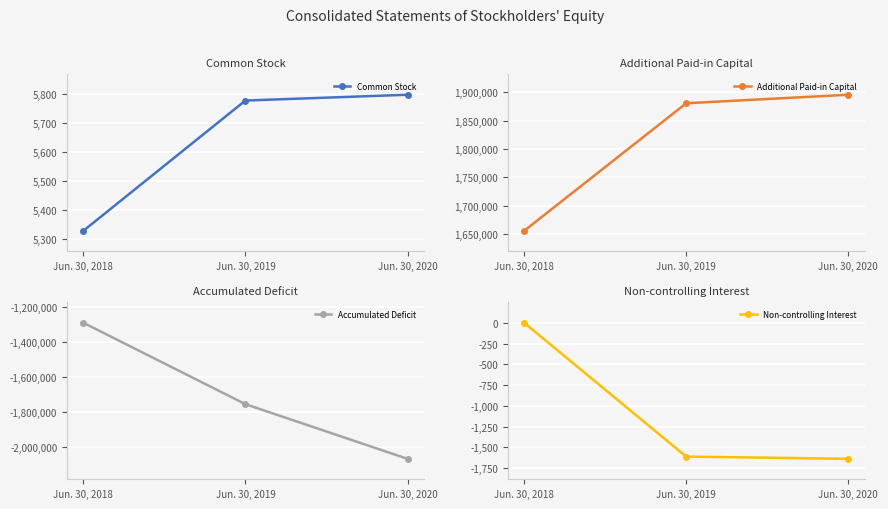

How many negative values does the Non-controlling Interest series have?

2